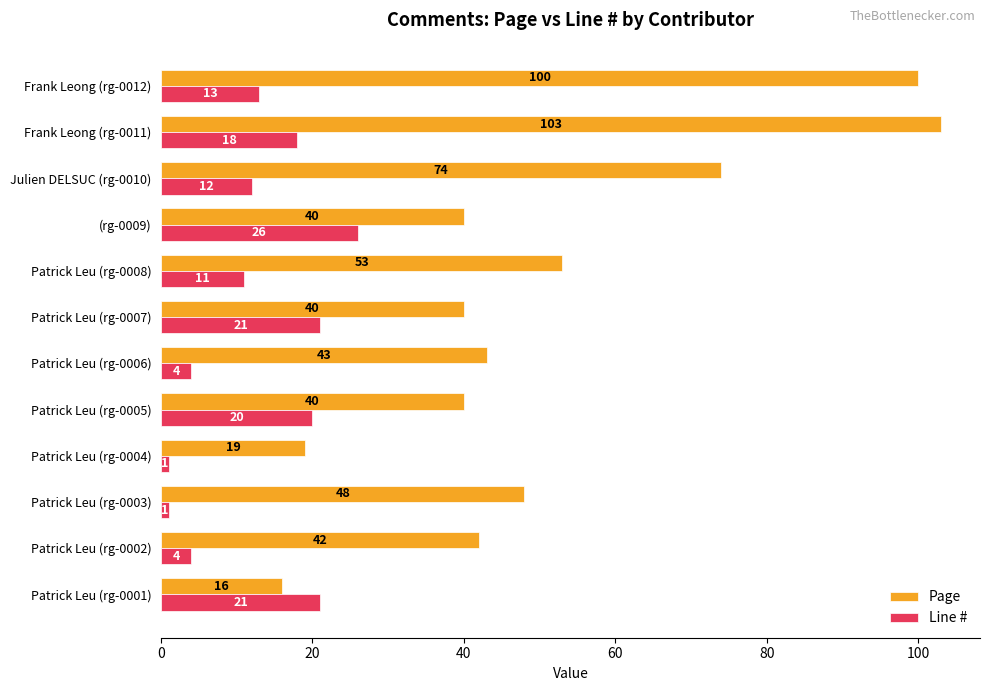

Between Patrick Leu (rg-0005) and Frank Leong (rg-0012), which series saw the biggest shift?

Page